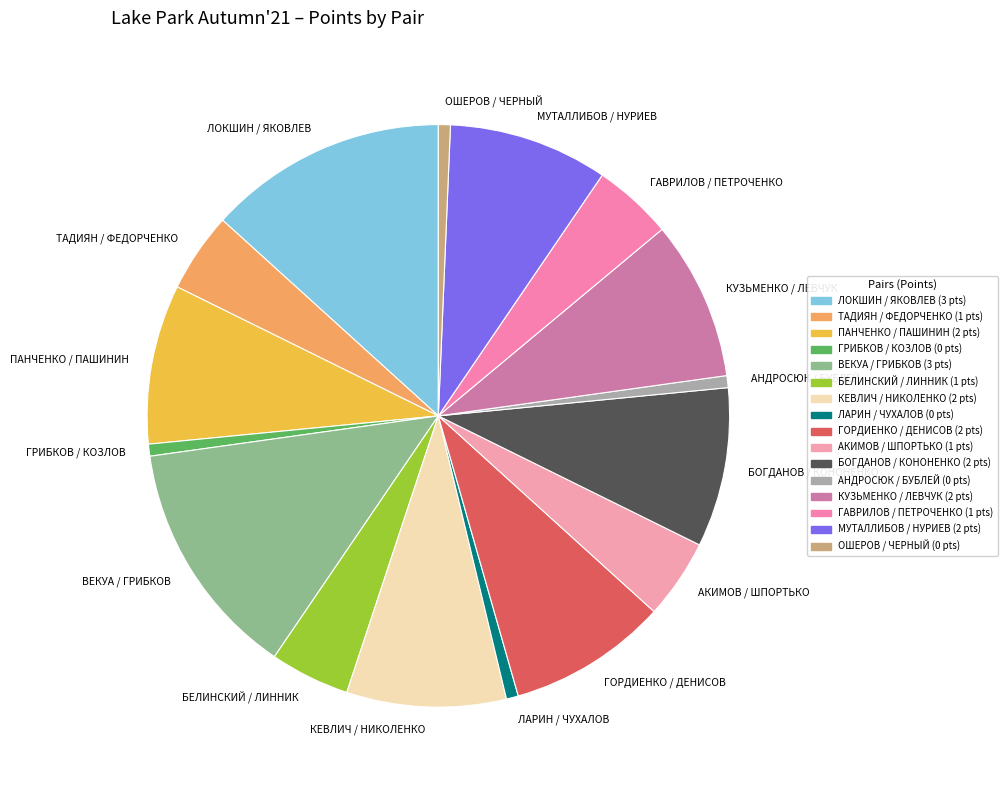

Is ТАДИЯН / ФЕДОРЧЕНКО the majority of the pie?

No